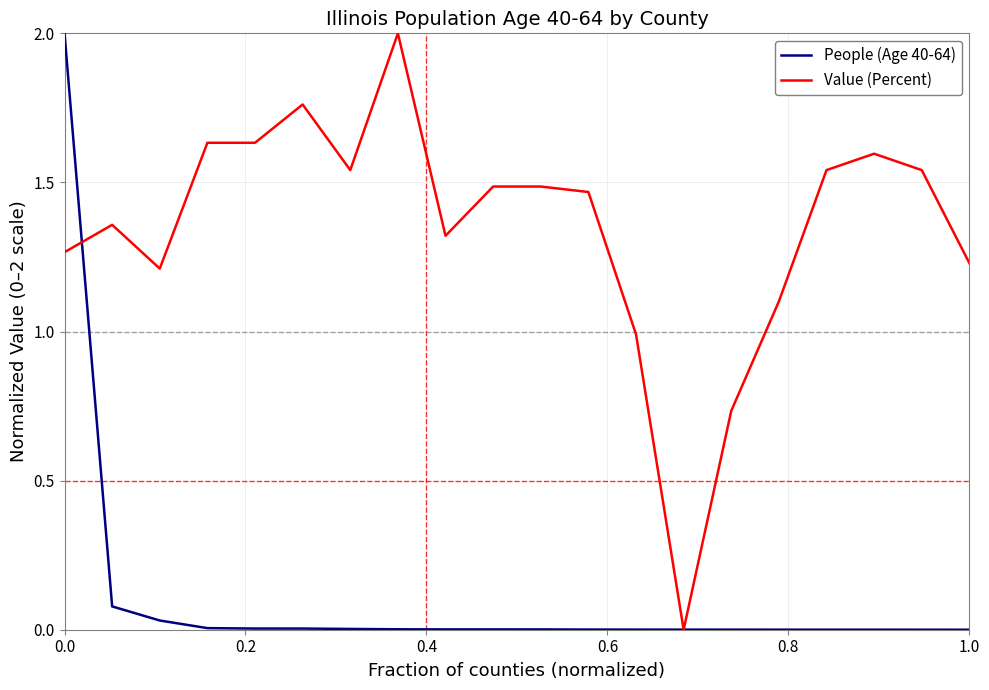

What is the maximum value for People (Age 40-64)?

2.0